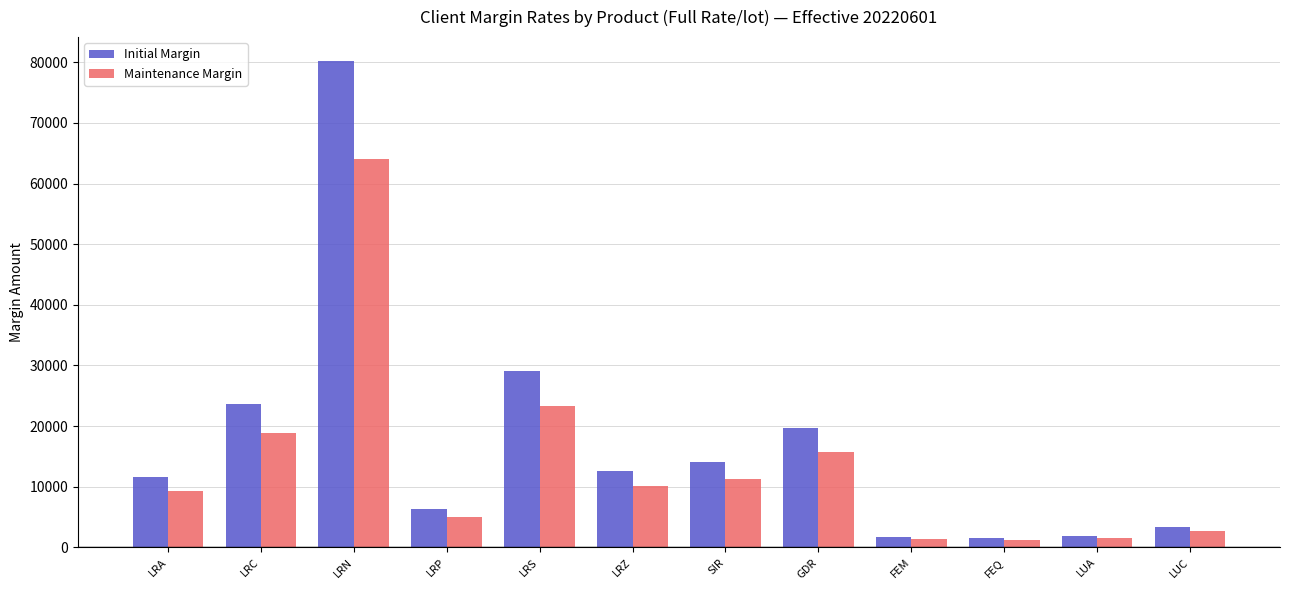

How many bars are there in total?

24